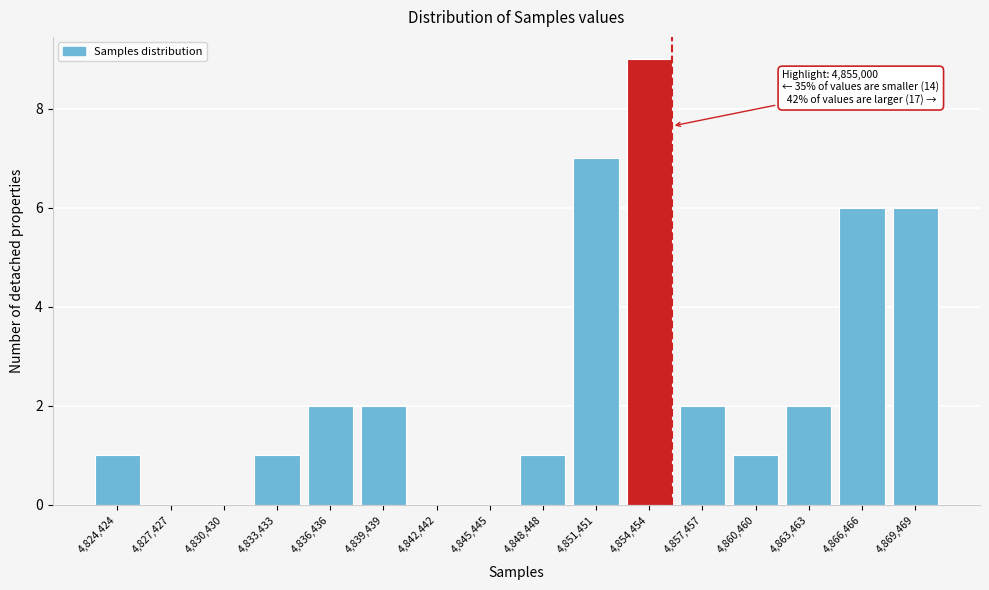

Reading left to right, what are all the values shown in this chart?

4,824,424=1	4,827,427=0	4,830,430=0	4,833,433=1	4,836,436=2	4,839,439=2	4,842,442=0	4,845,445=0	4,848,448=1	4,851,451=7	4,854,454=9	4,857,457=2	4,860,460=1	4,863,463=2	4,866,466=6	4,869,469=6